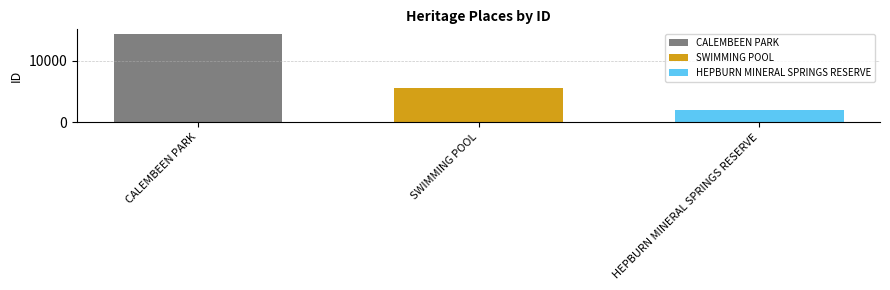

What is the minimum value shown in the chart?

1993